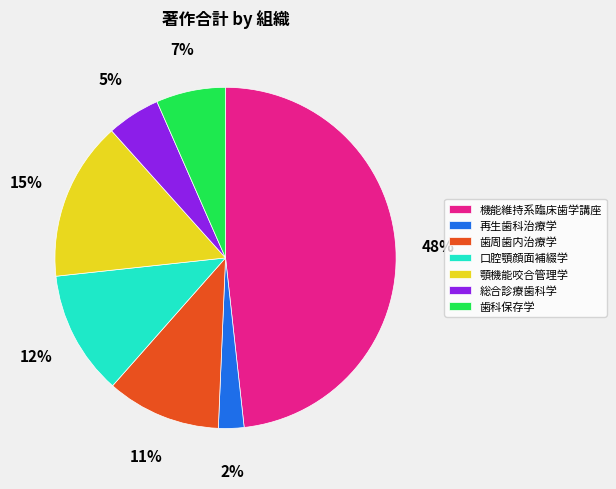

Which has a higher value, 歯周歯内治療学 or 歯科保存学?

歯周歯内治療学